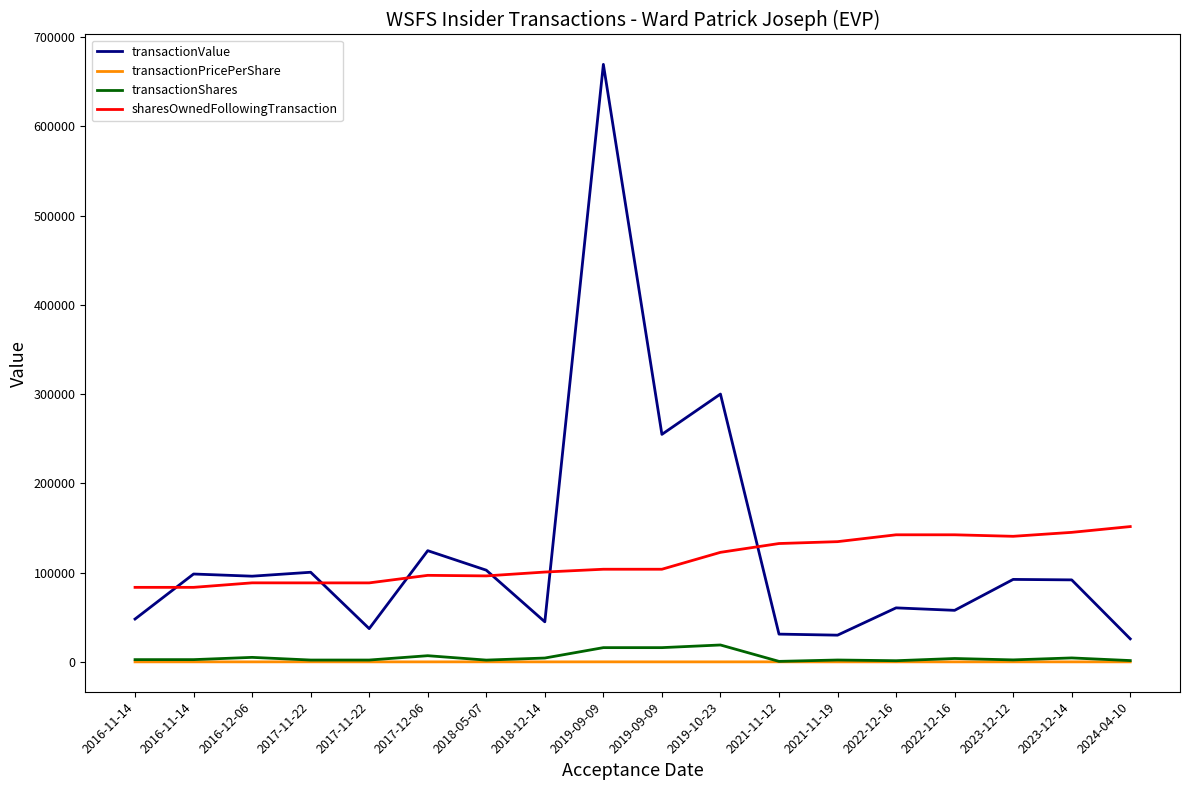

How many lines are shown in the chart?

4